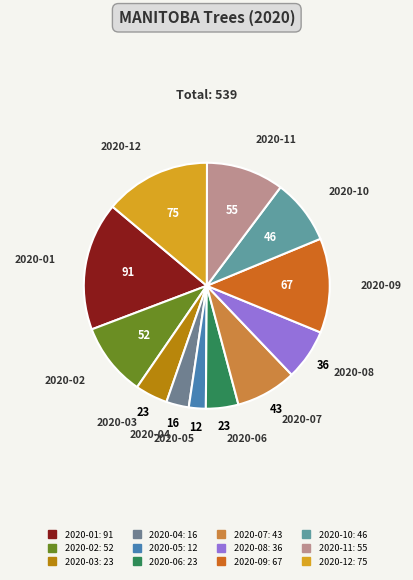

Is there any slice that represents more than half of the pie?

No